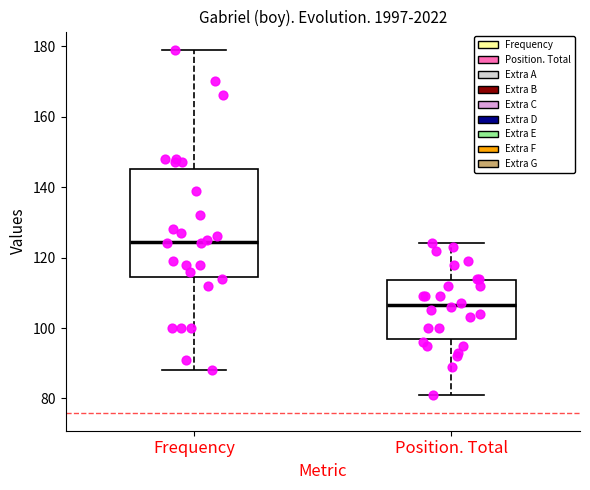

Reading left to right, transcribe this box plot: for each box, give where its median line is, the range the box spans, and where its two whiskers end, as read against the y-axis. The values are not printed on the chart, so give them approximately, as read against the axis.

Frequency: median 124, box 114 to 146, whiskers 88 to 180
Position. Total: median 106, box 98 to 114, whiskers 82 to 124